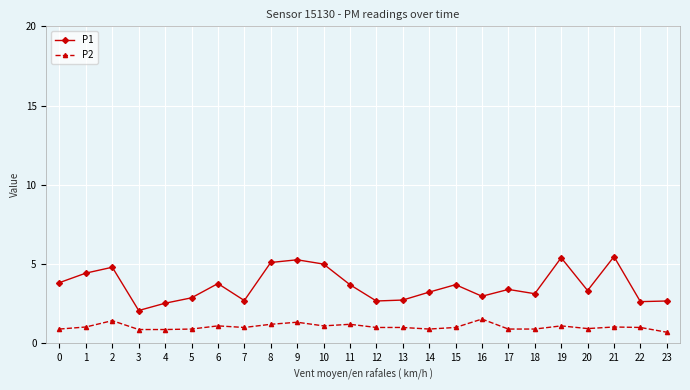

What is the value of the P2 point at the 13th from the left?

1.0